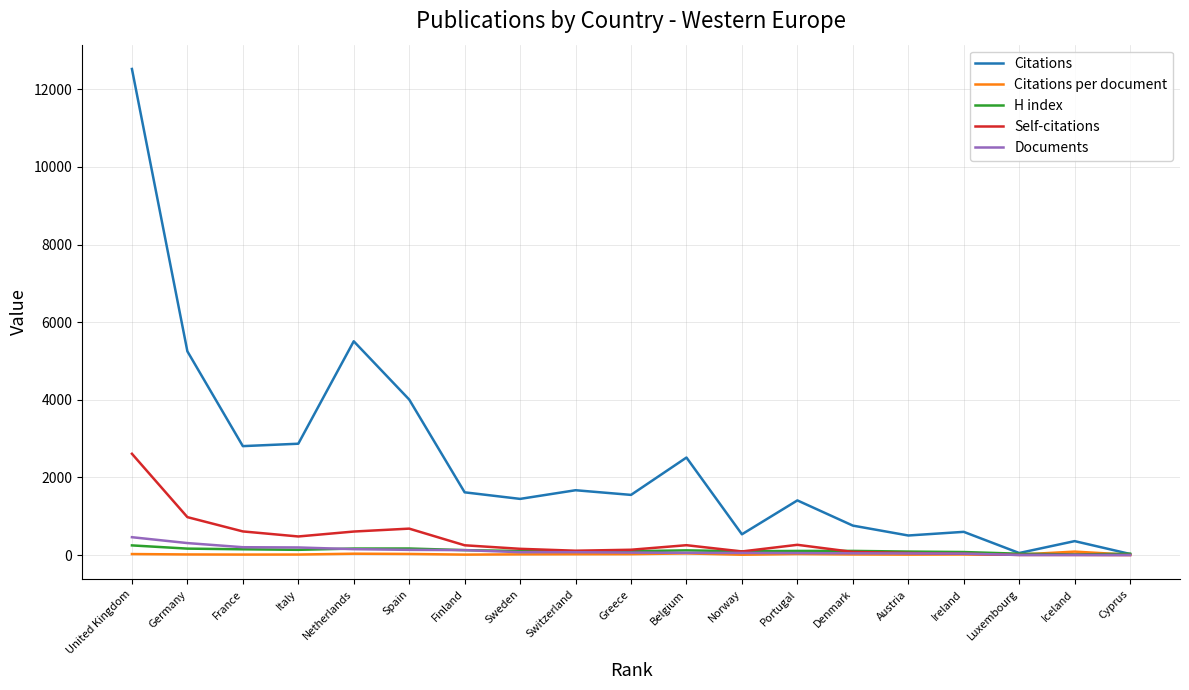

The Citations series shows 54.0 at Luxembourg. True or false?

True